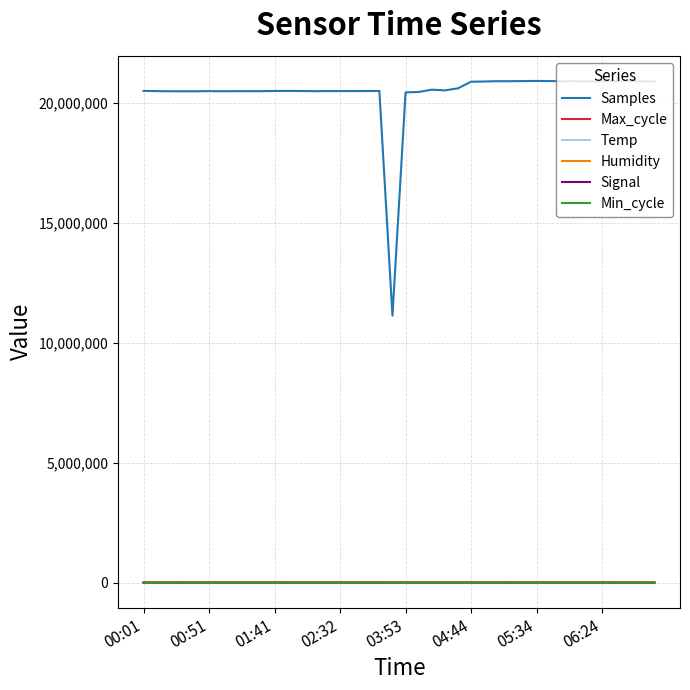

True or false: Max_cycle and Samples cross at least once.

False